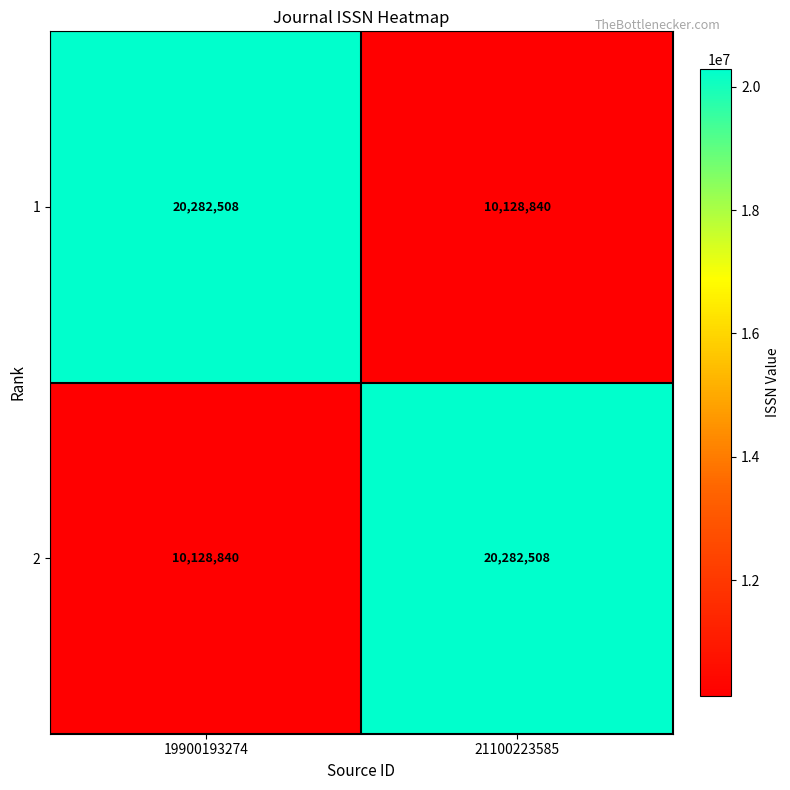

At which label does 2 reach its peak?

21100223585